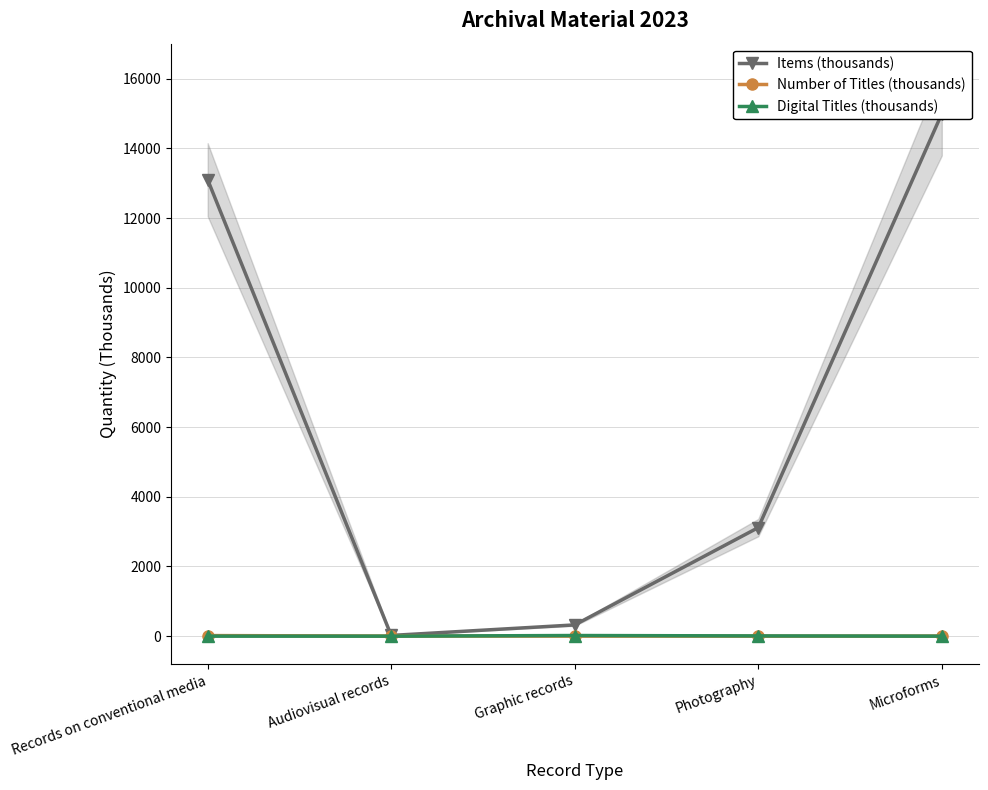

How many values in the Items (thousands) series are below 3115?

2